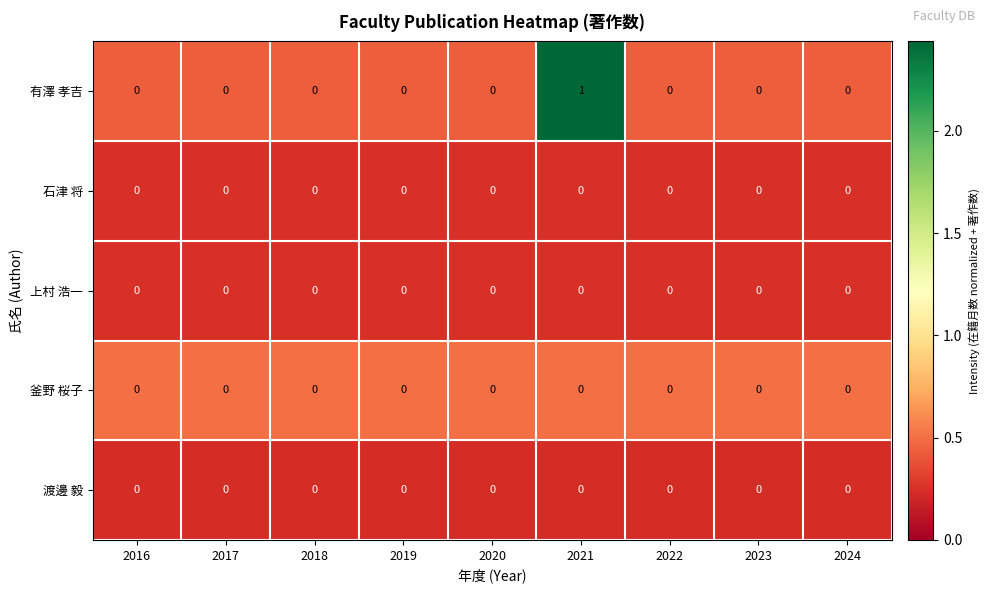

True or false: 渡邊 毅 has a value of 0 at 2017.

True